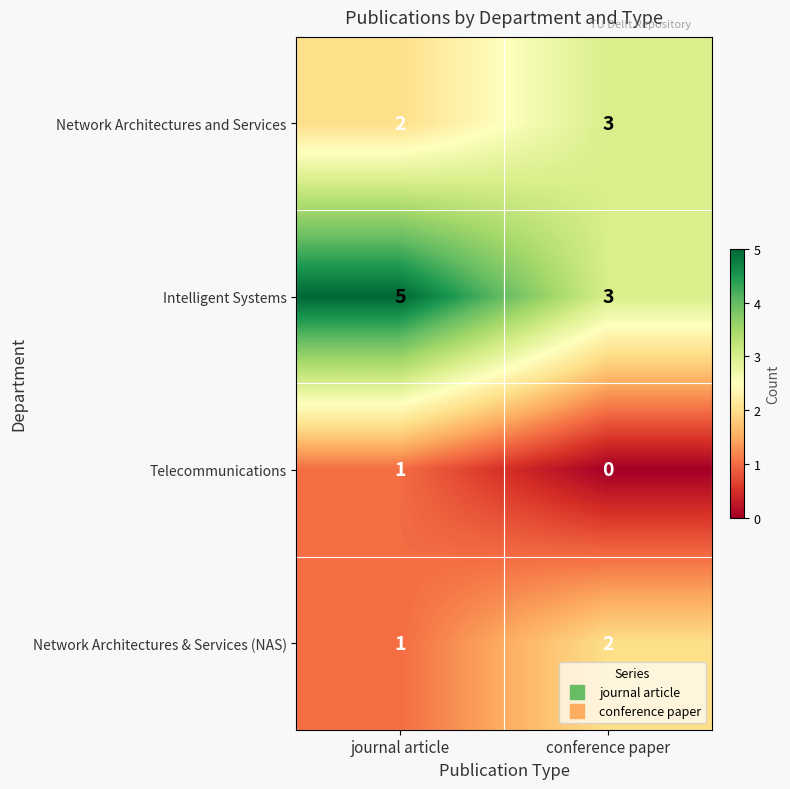

Which series has the widest spread of values?

Intelligent Systems